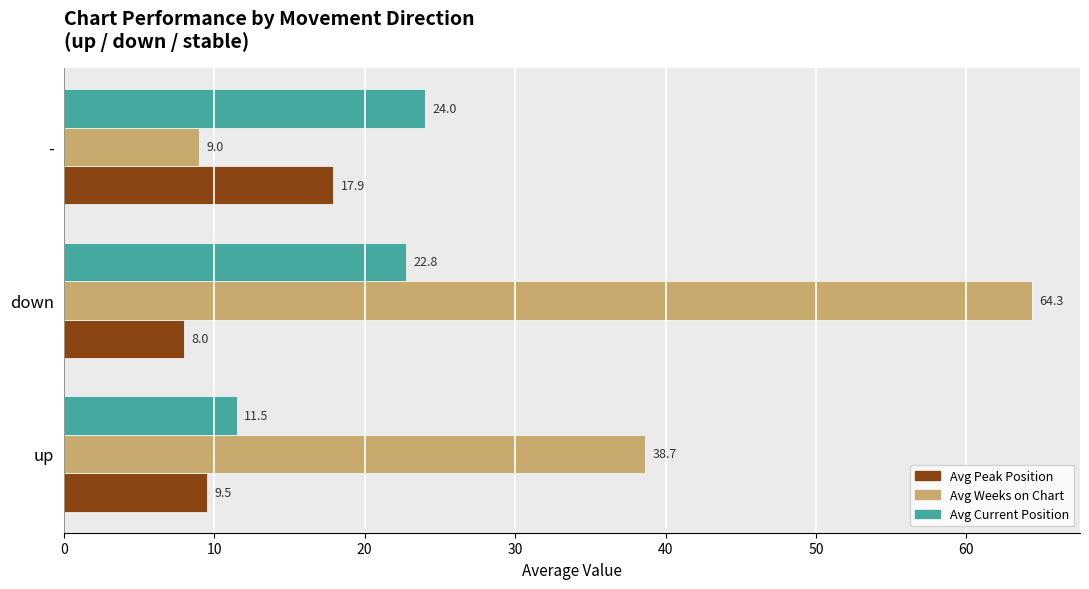

At how many categories does at least one series exceed 30?

2